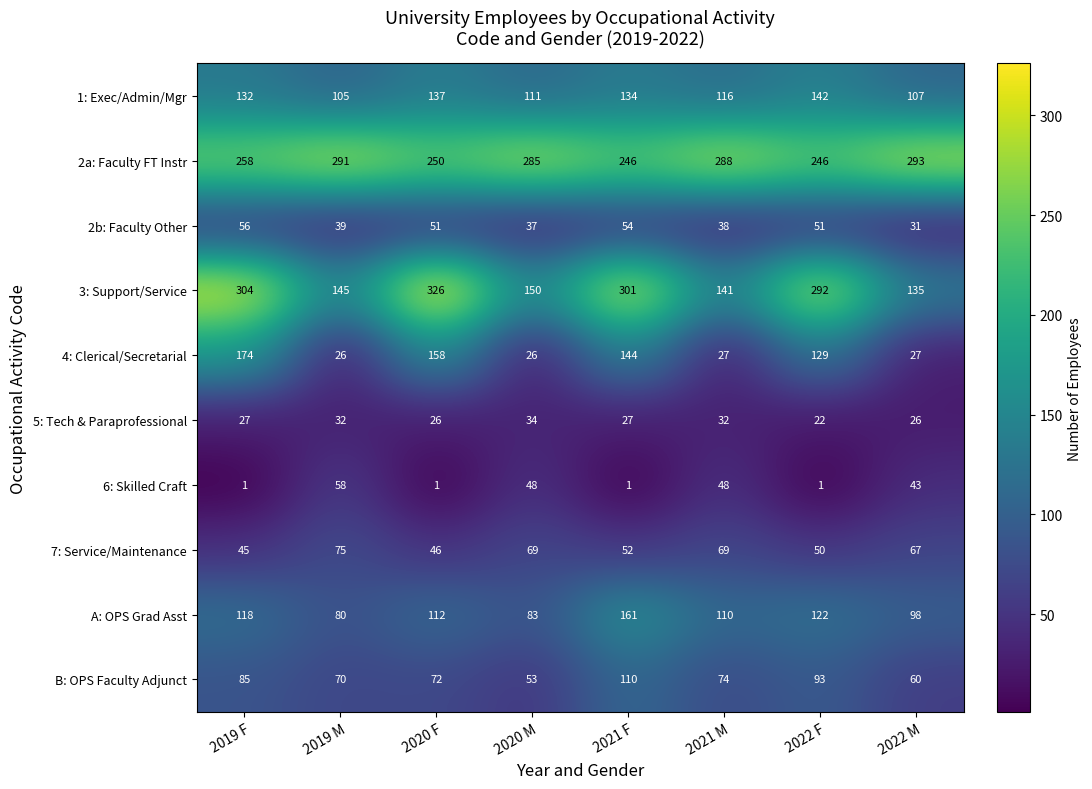

What is the average value of the 2b: Faculty Other series?

45